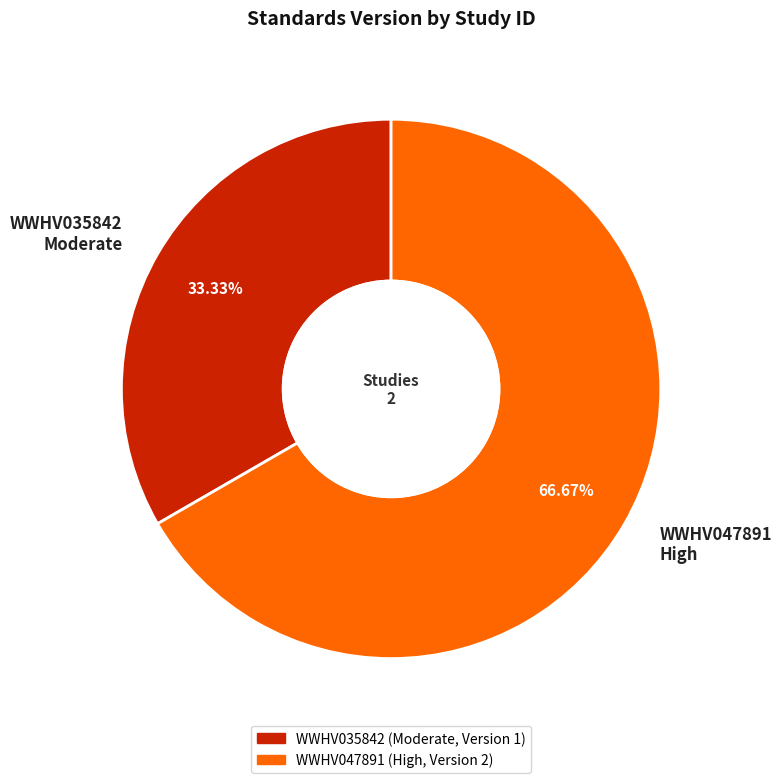

How many segments does this pie chart have?

2